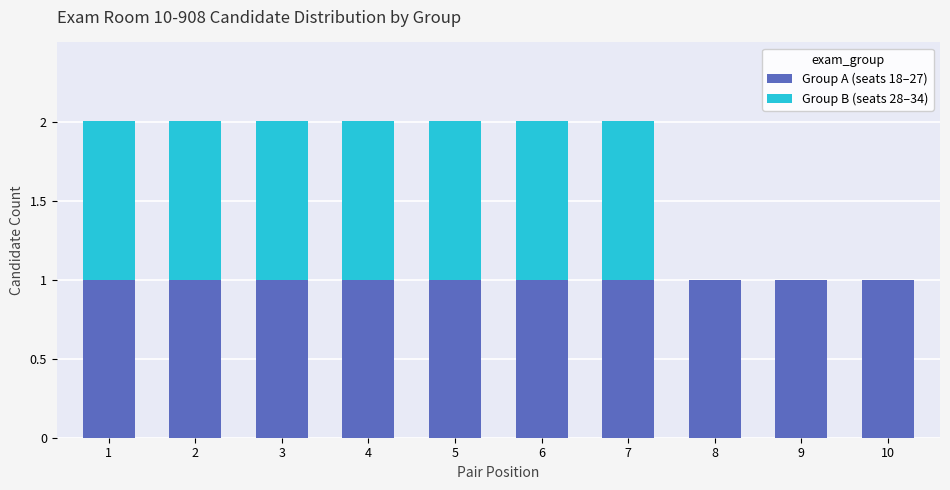

Count the number of data series in this chart.

2